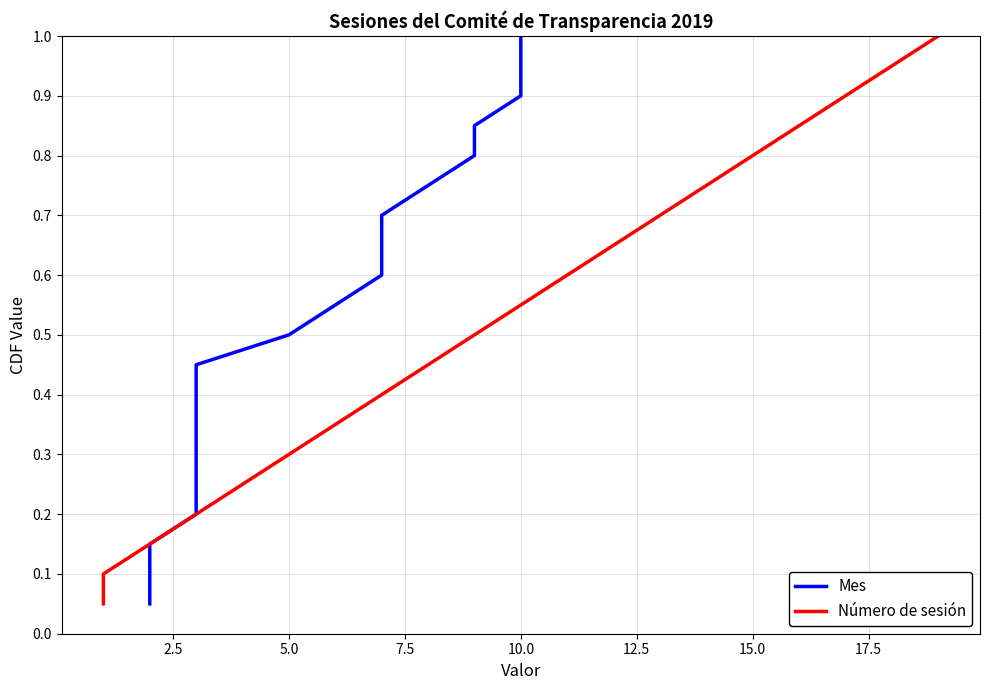

Between 2.5 and 17, which is larger?

17